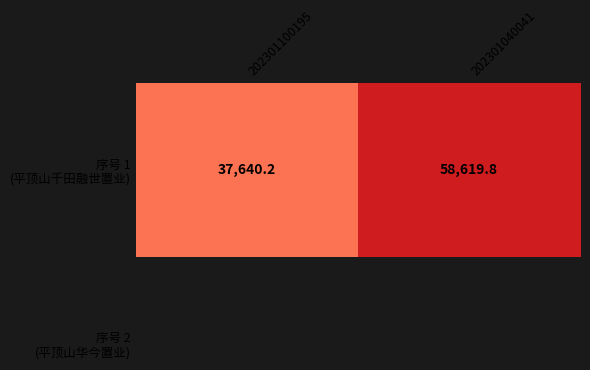

What is the change in value from 202301100195 to 202301040041?

+20979.6